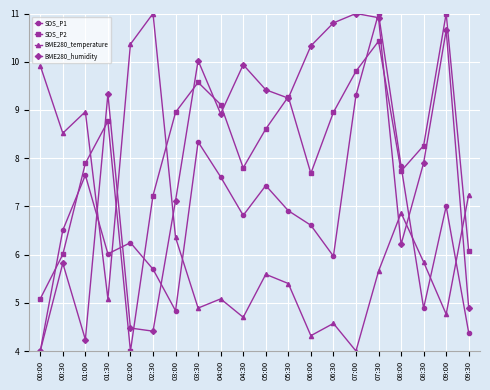

True or false: SDS_P2 and BME280_humidity intersect in this chart.

True